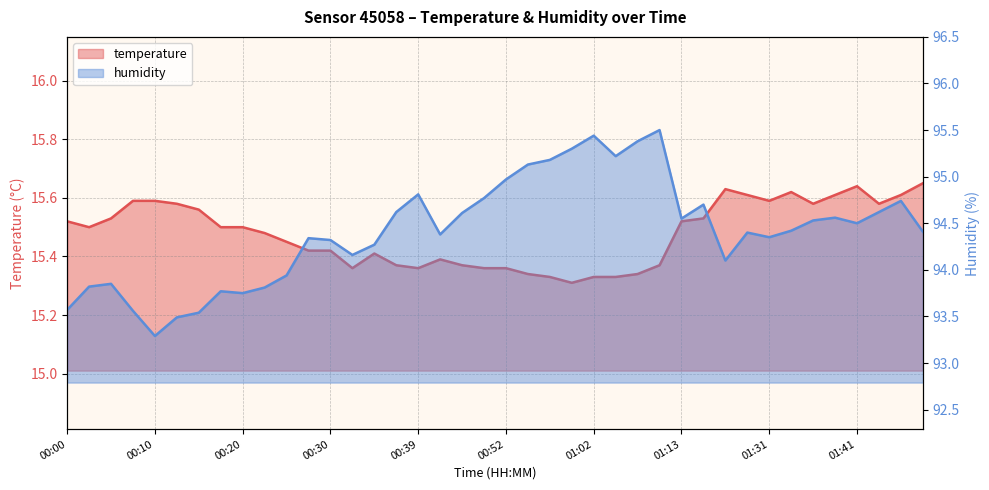

What is the label of the 37th point from the left?

01:41